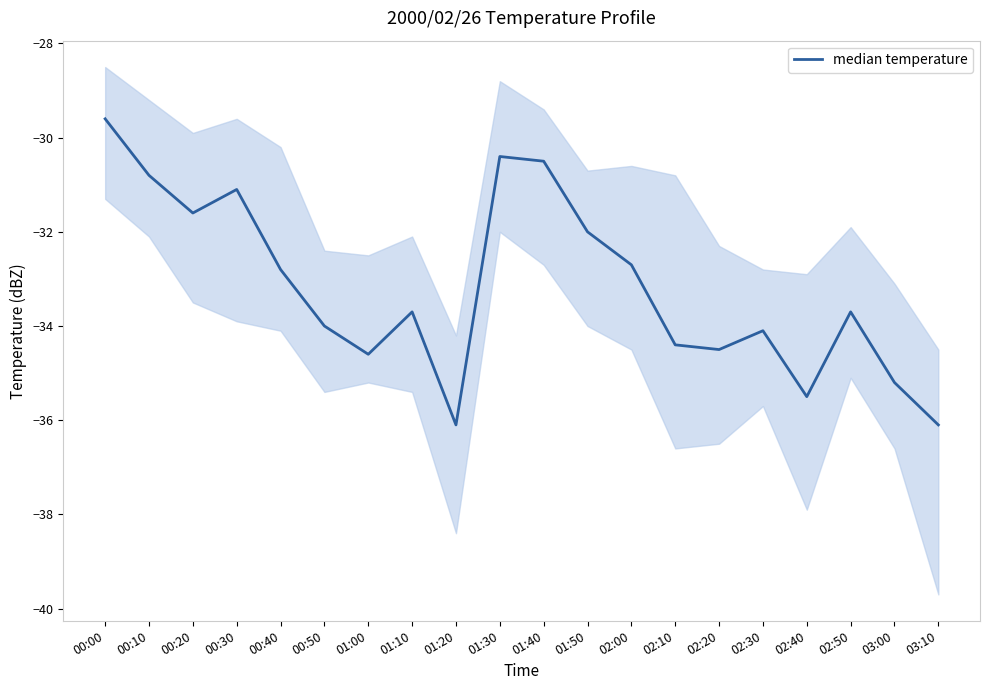

What is the maximum value shown in the chart?

-29.6